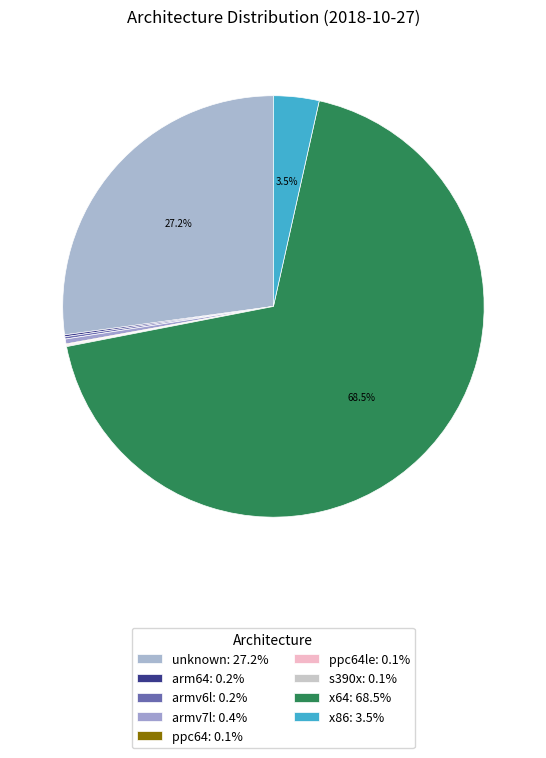

Which category accounts for the majority?

x64